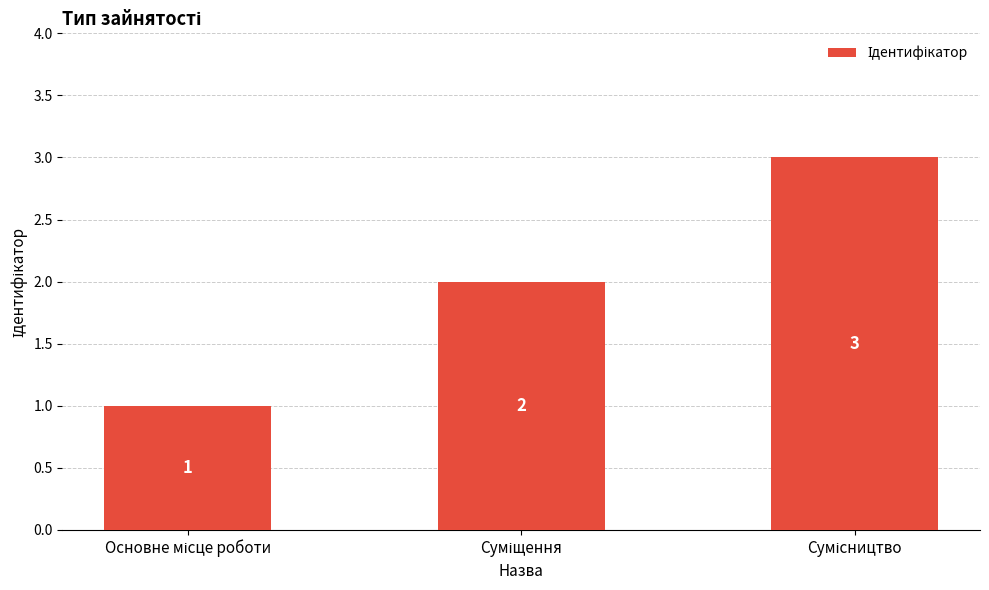

What is the average value?

2